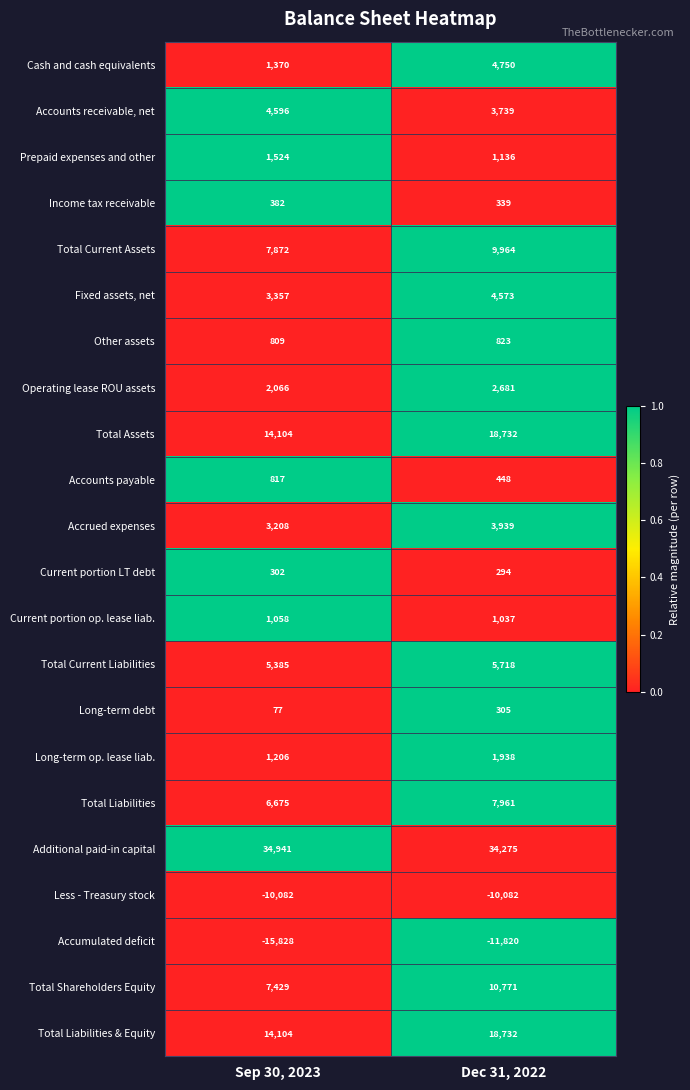

Is the value of Current portion op. lease liab. at Sep 30, 2023 greater than the value of Additional paid-in capital at Sep 30, 2023?

No